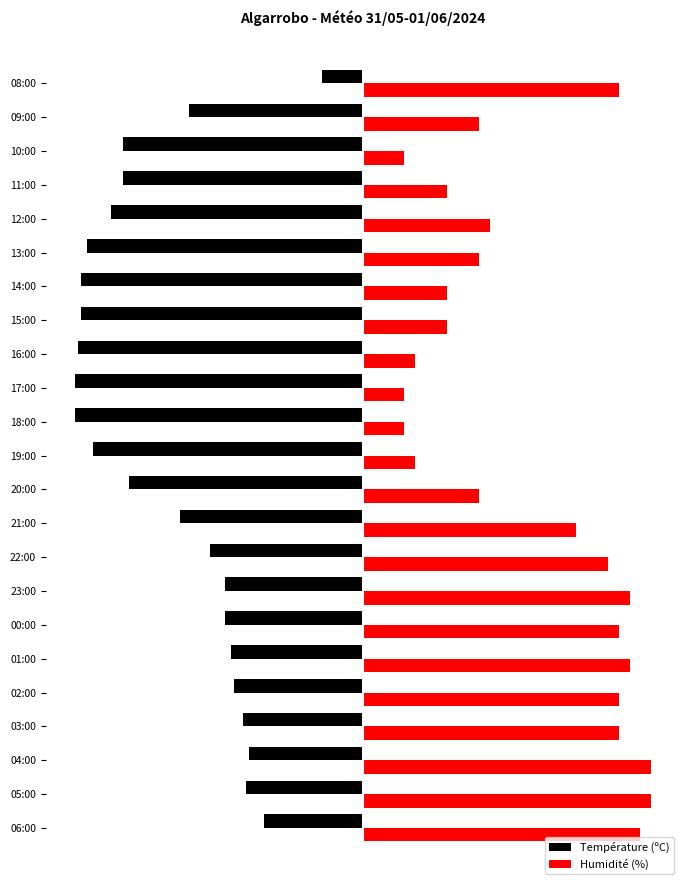

What are all the series names shown in the legend?

Température (ºC), Humidité (%)